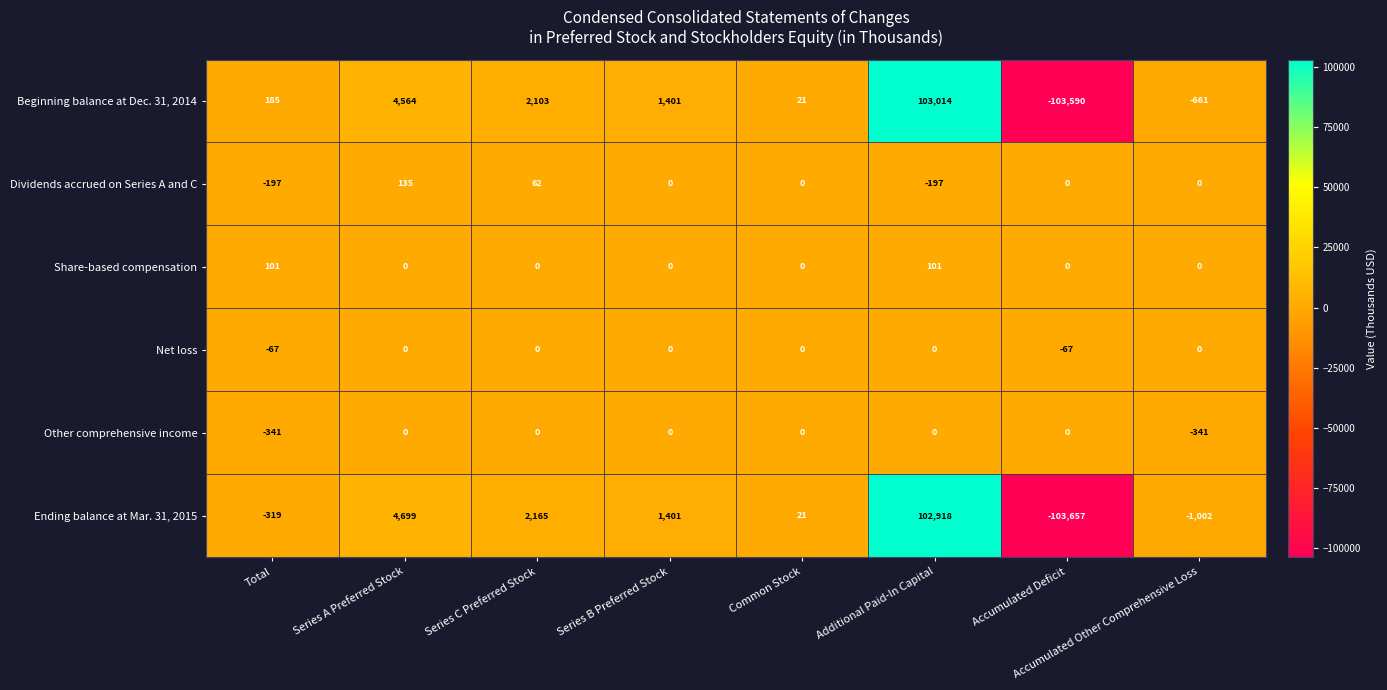

Which category has the highest value across all series?

Additional Paid-In Capital